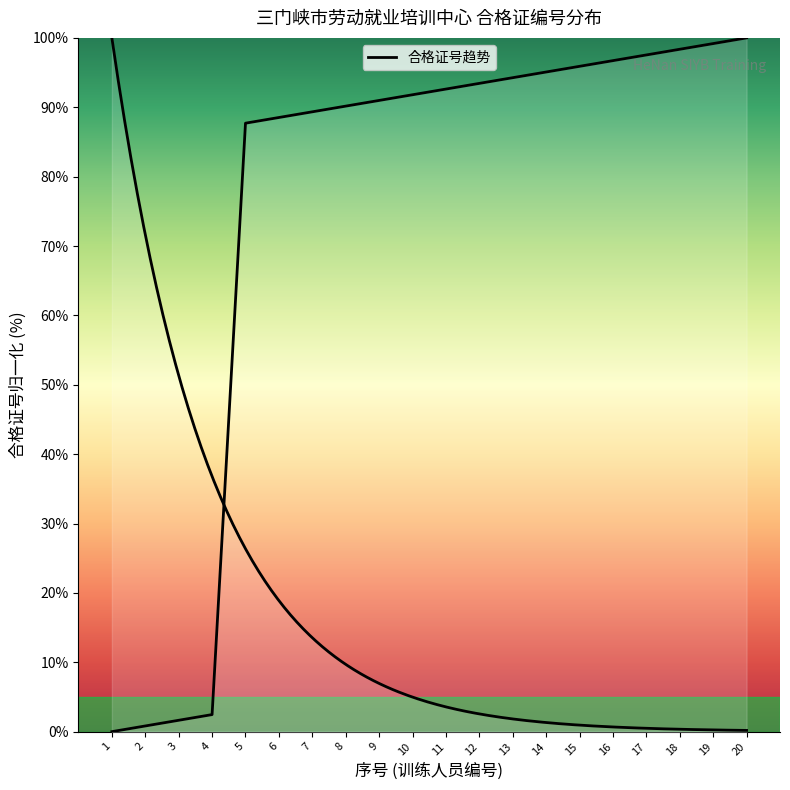

What is the difference between the values at 1 and 2?

0.8